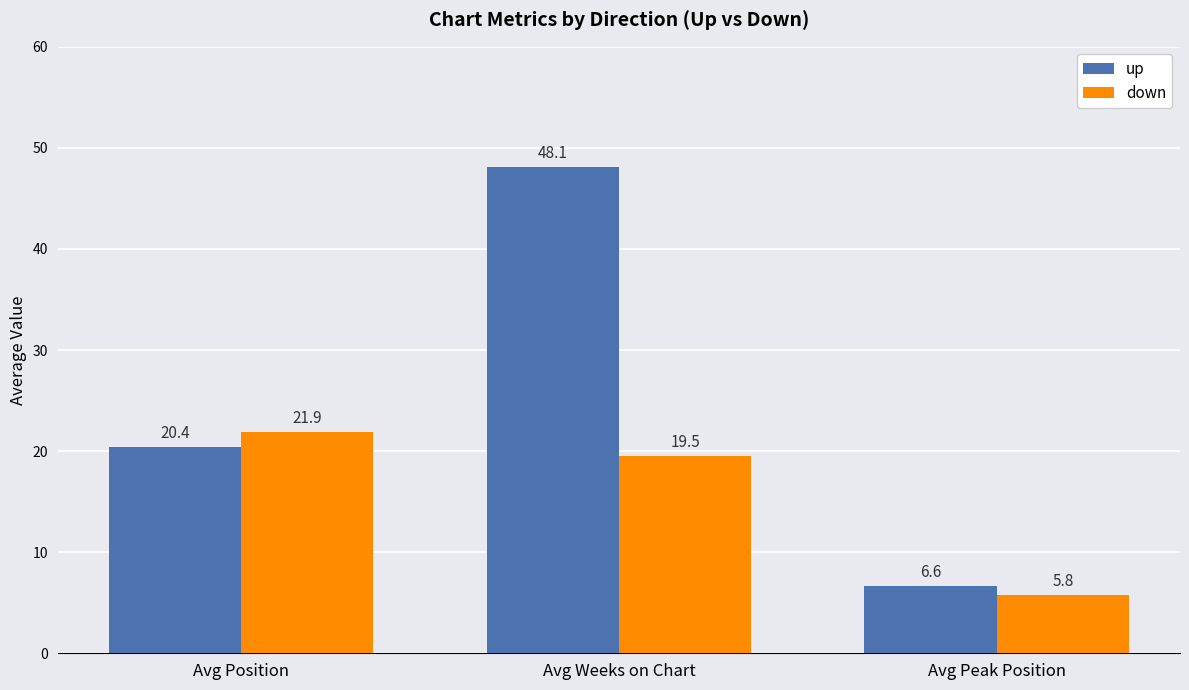

What is the value of the down bar at the 2nd from the left?

19.5